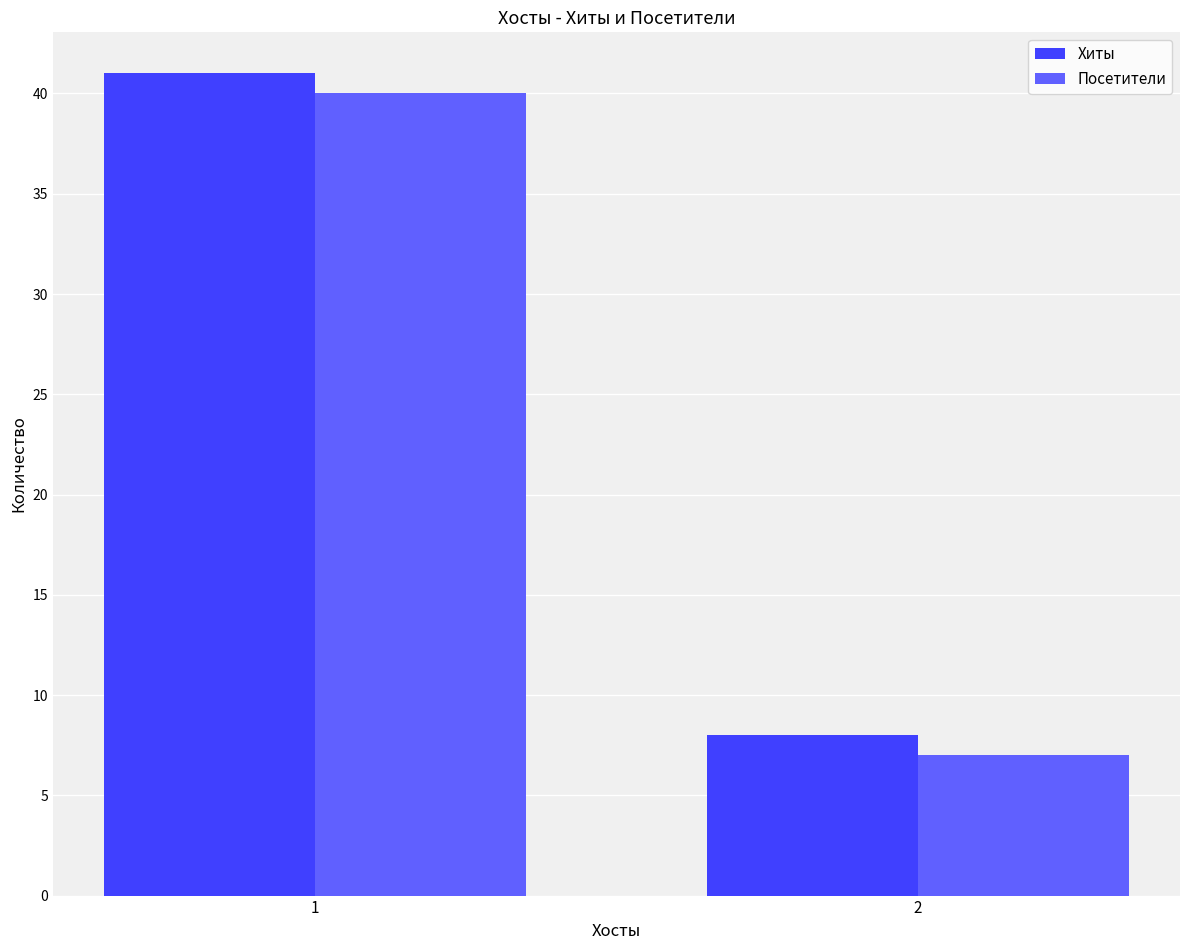

How many data points in Посетители are less than 40?

1